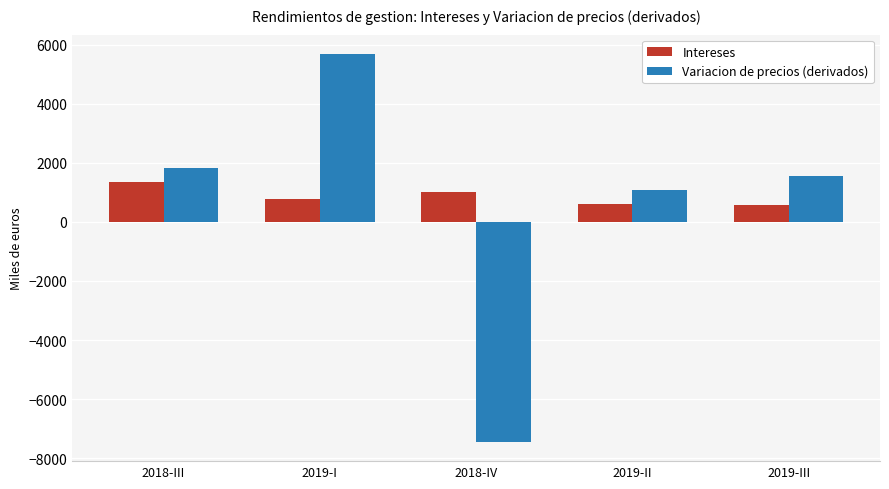

What is the average value of the Intereses series?

861